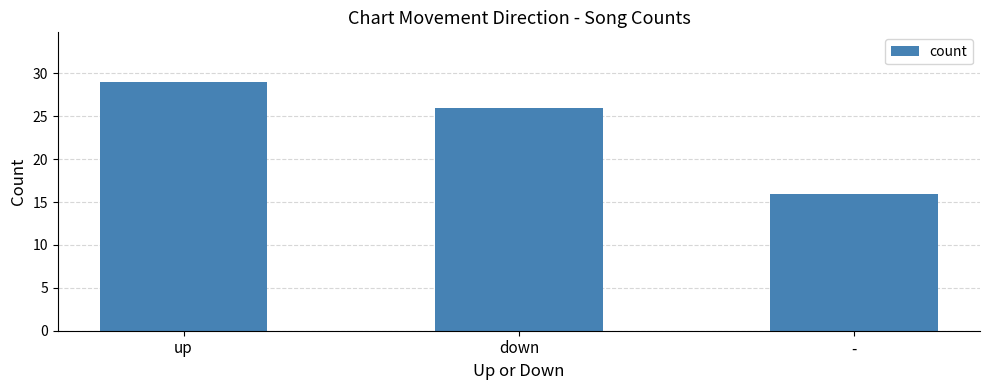

Count the number of categories in the chart.

3